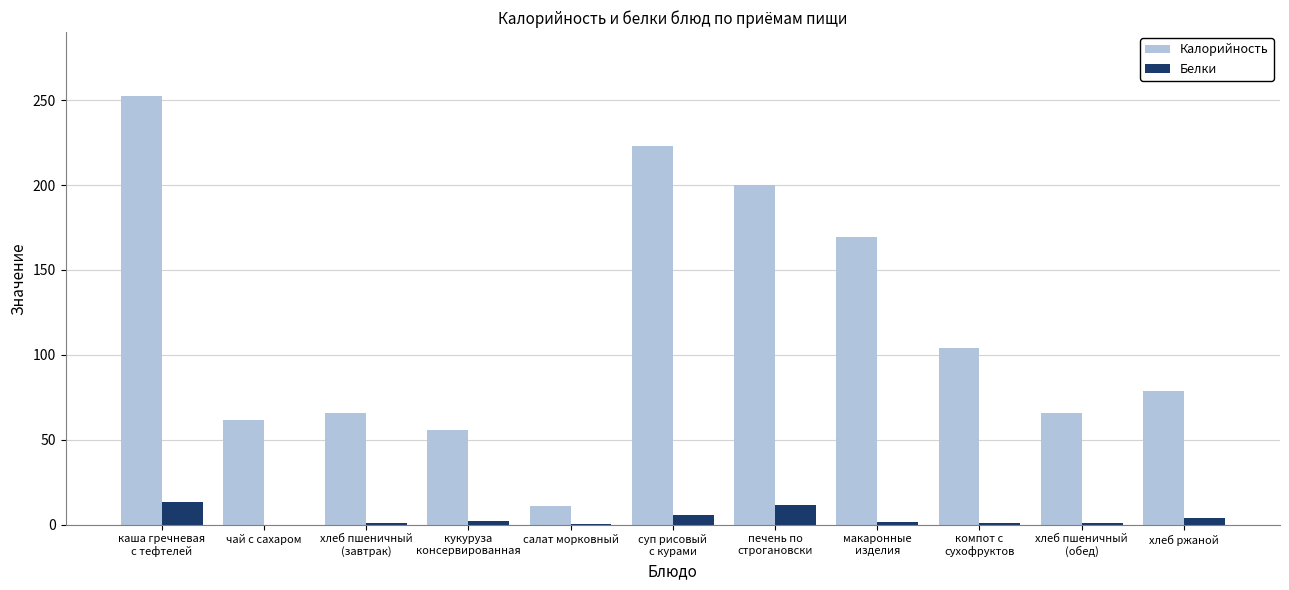

What is the highest value of the Калорийность series?

252.3